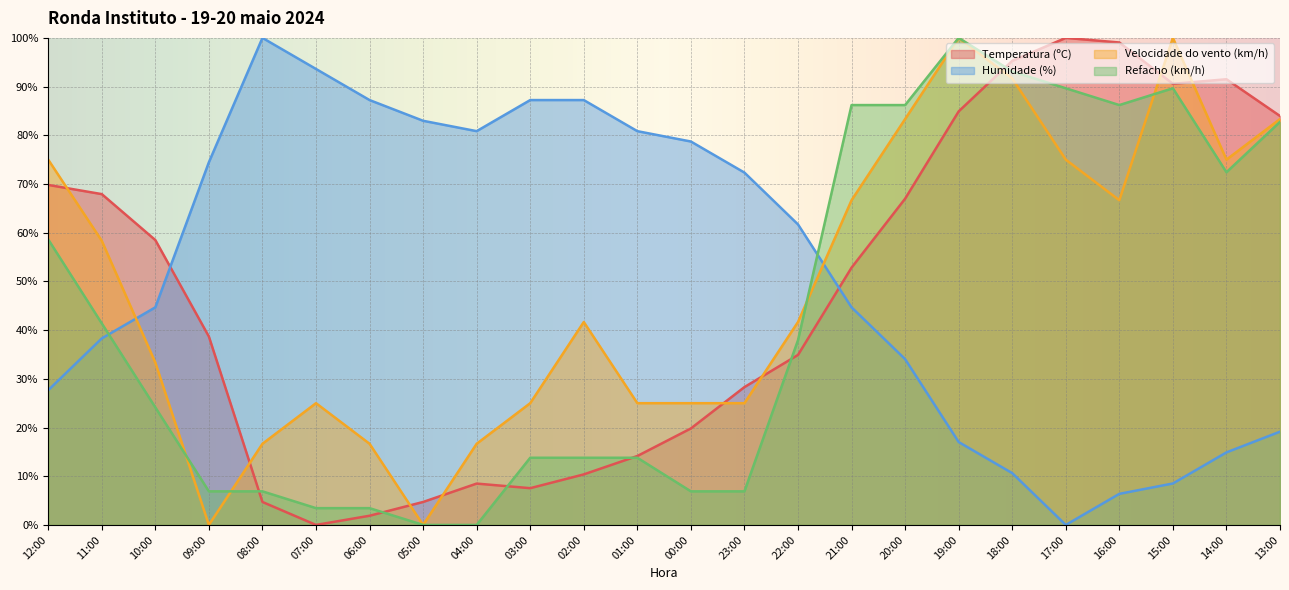

What is the average value of the Refacho (km/h) series?

42.7